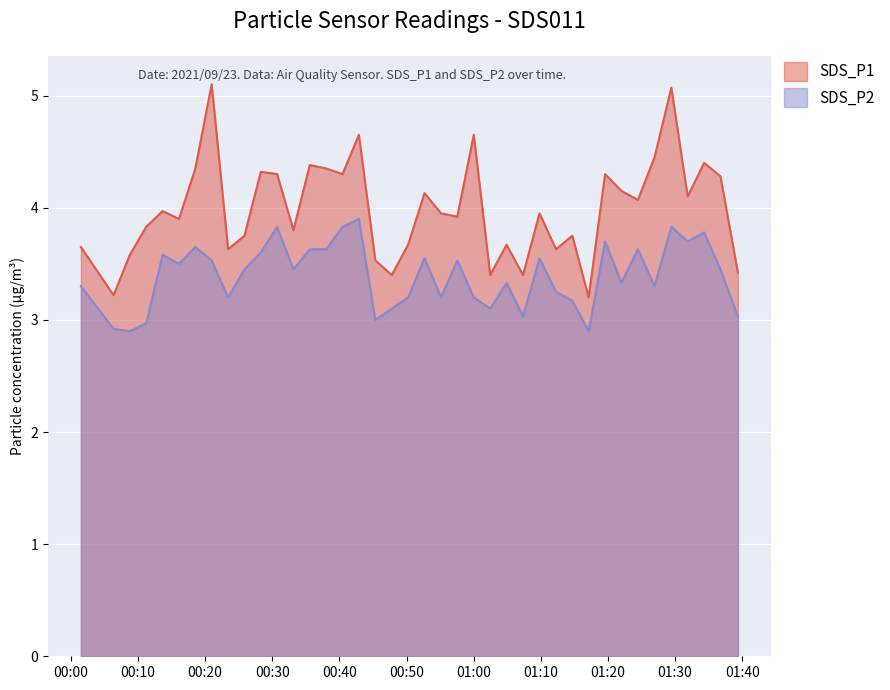

Where is SDS_P1 nearest to the value 4?

2021/09/23 00:13:40